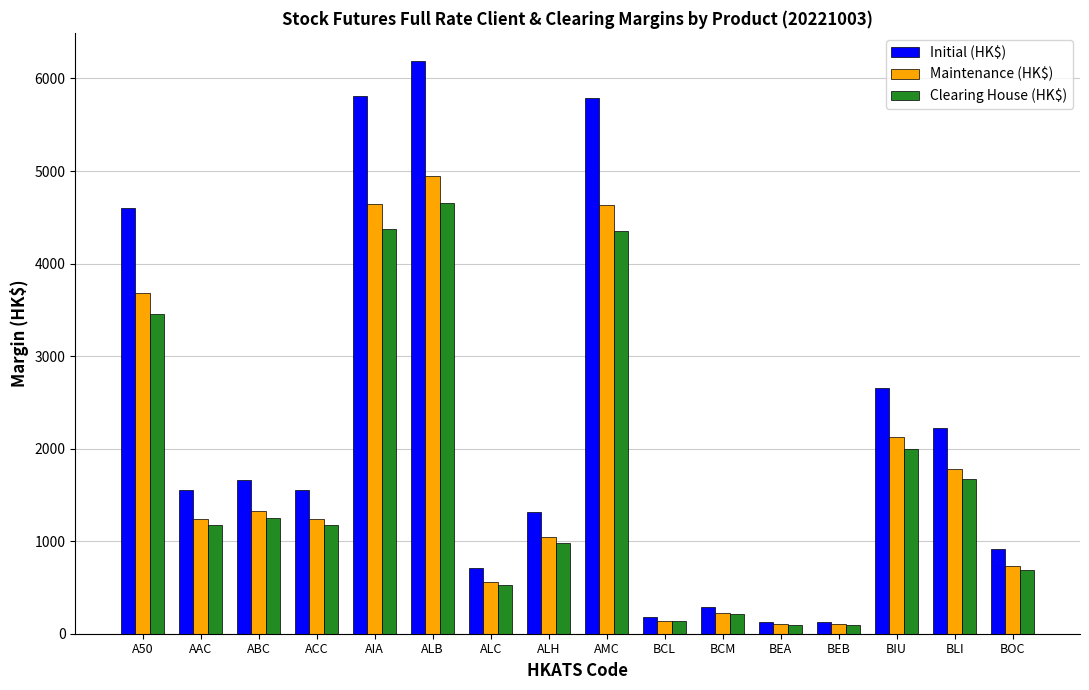

How many bars are there in each group?

3